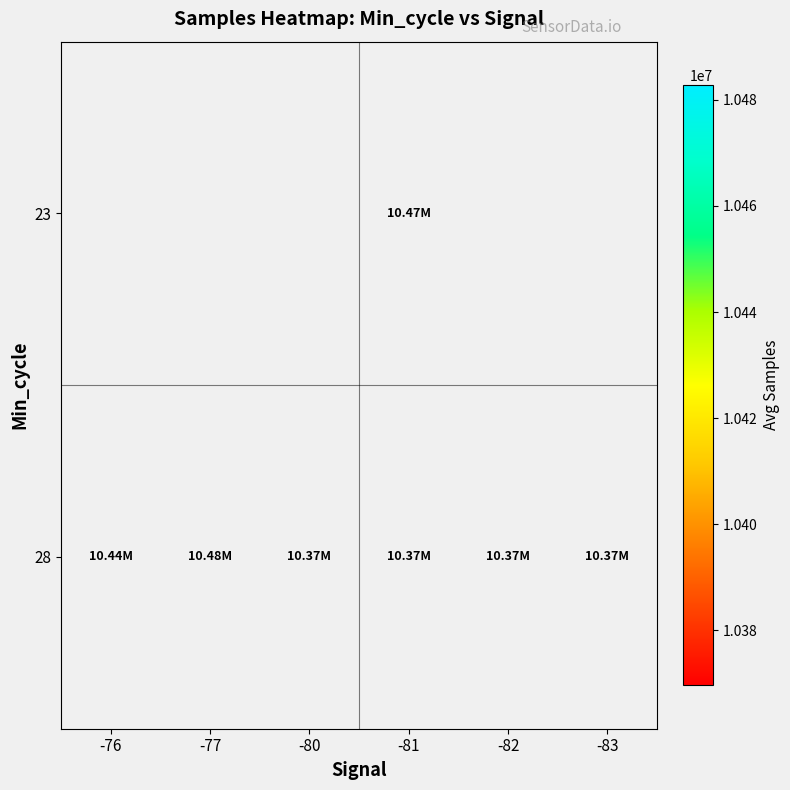

Which series has the widest spread of values?

28